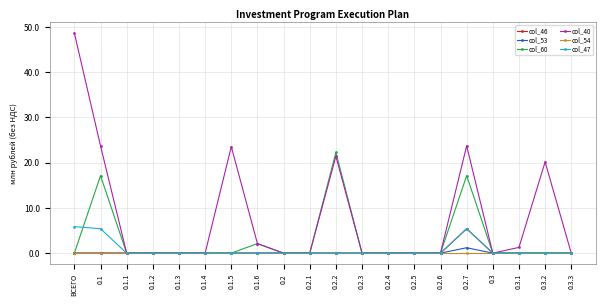

What is the highest value of the col_40 series?

48.7